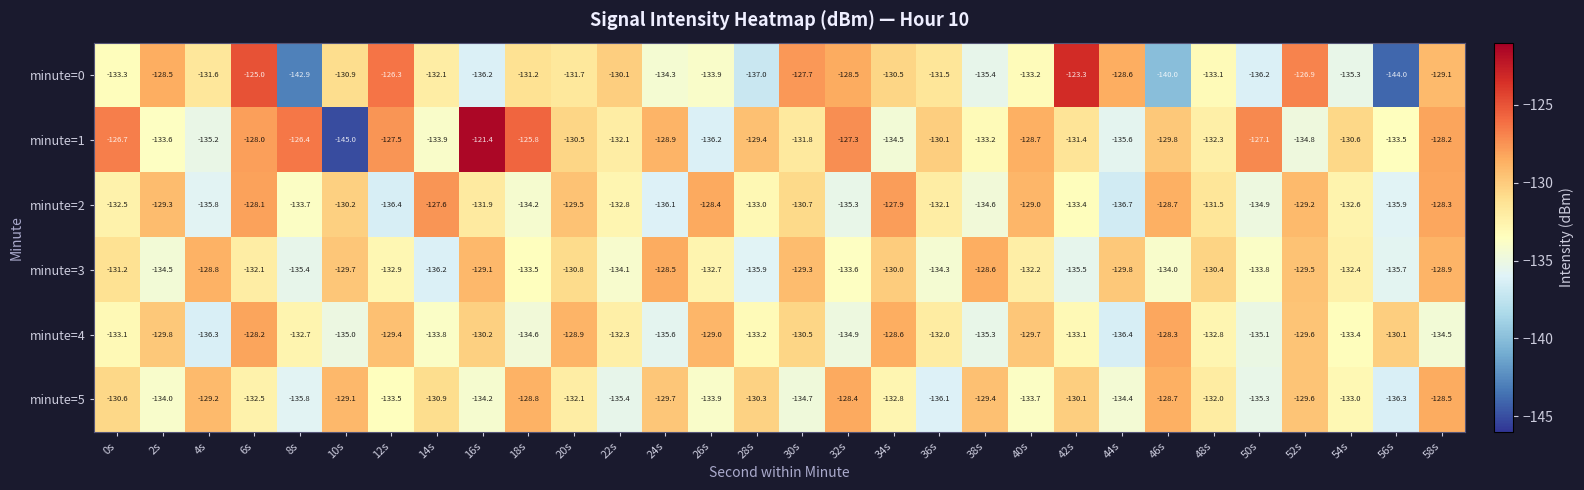

What is the smallest value displayed?

-145.0